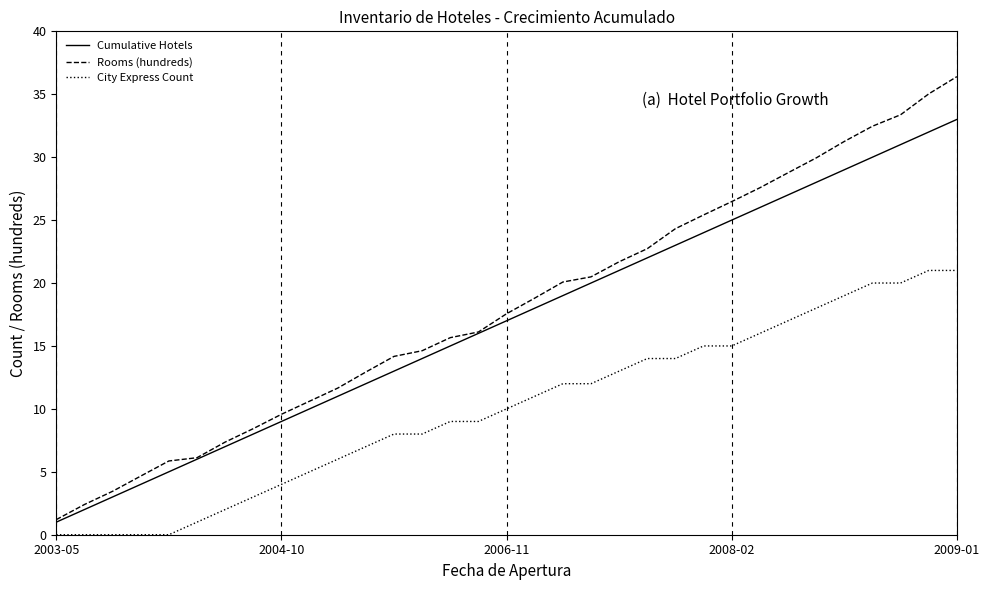

What is the minimum value for Cumulative Hotels?

1.0